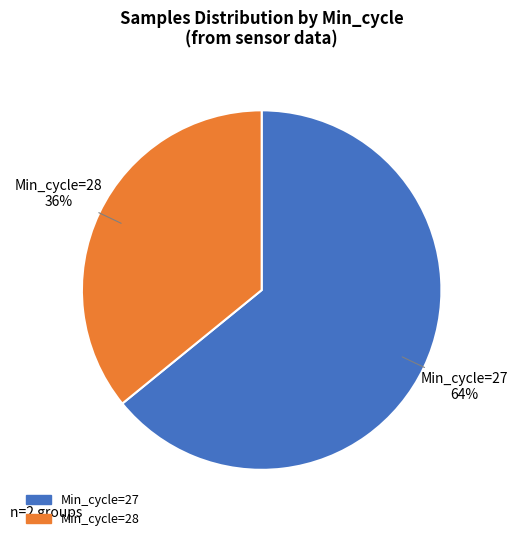

Is there any slice that represents more than half of the pie?

Yes